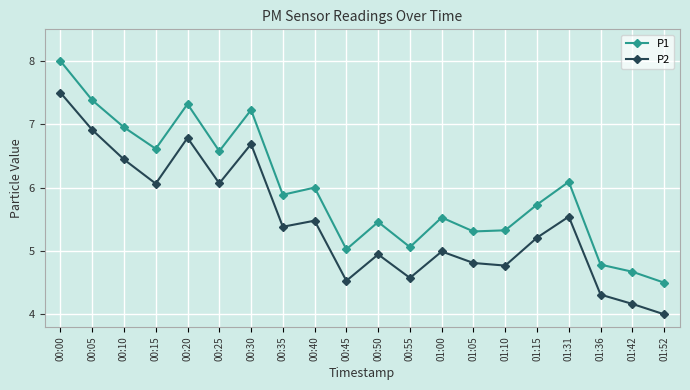

Where is the first local minimum for P2?

00:15